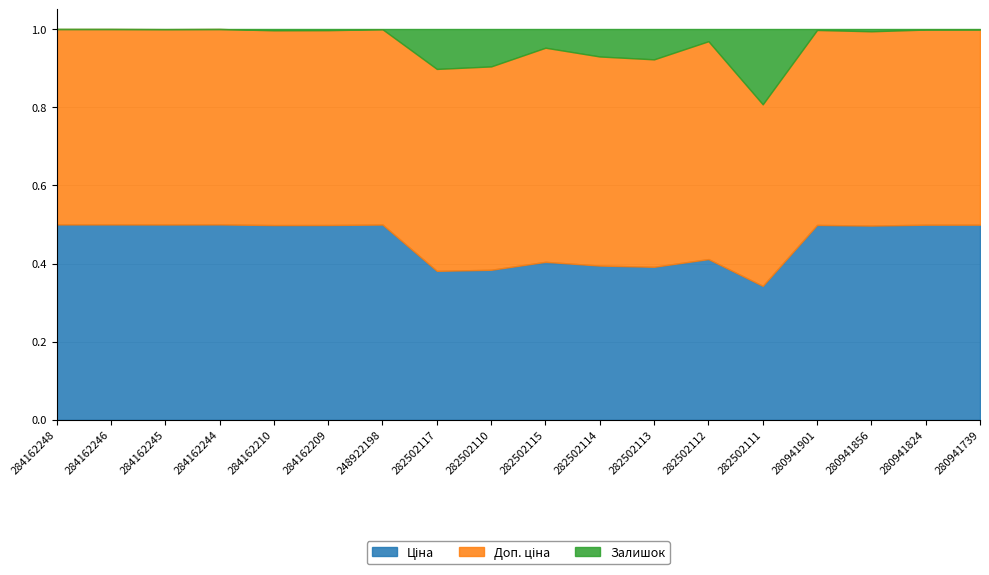

What is the difference between the second highest and minimum values in the Залишок series?

215.0